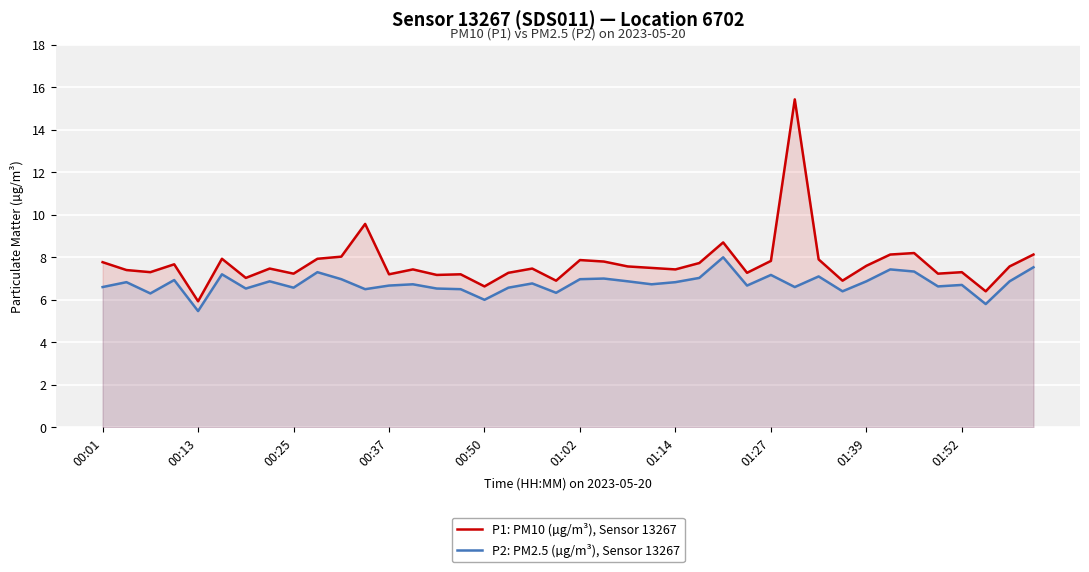

Which series has the largest total across all categories?

P1: PM10 (µg/m³), Sensor 13267